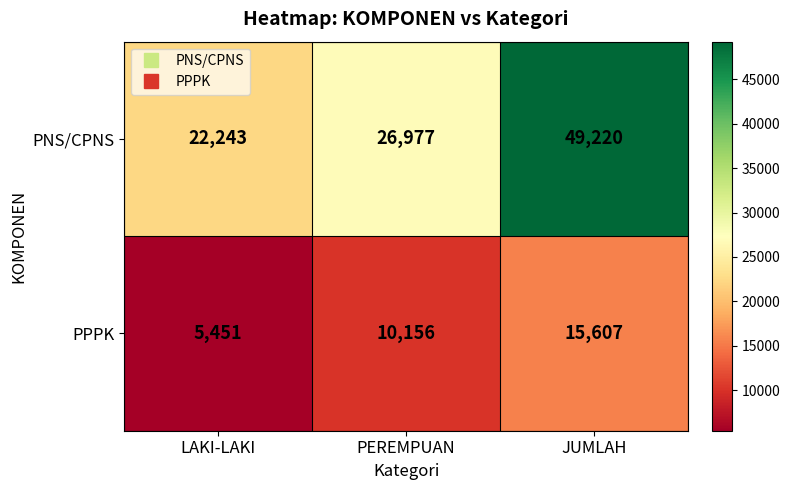

What is the difference between the highest and lowest values at PEREMPUAN?

16821